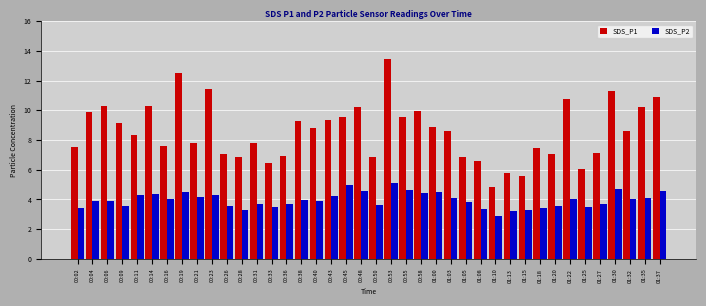

What is the value of the SDS_P1 bar at the 9th from the left?

7.8